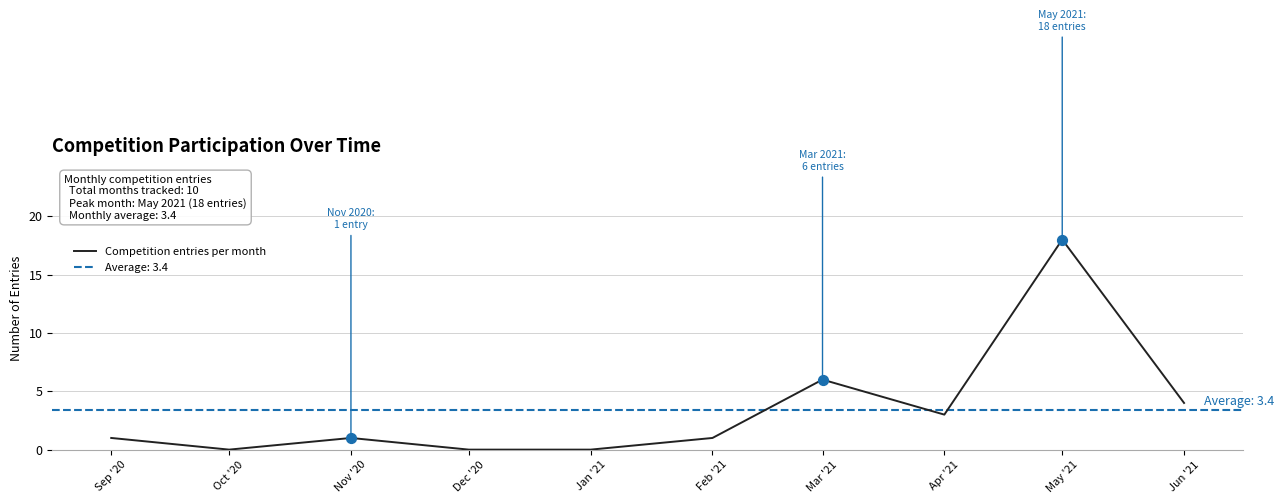

Approximately how many times larger is the value at Mar '21 compared to Feb '21?

6.0